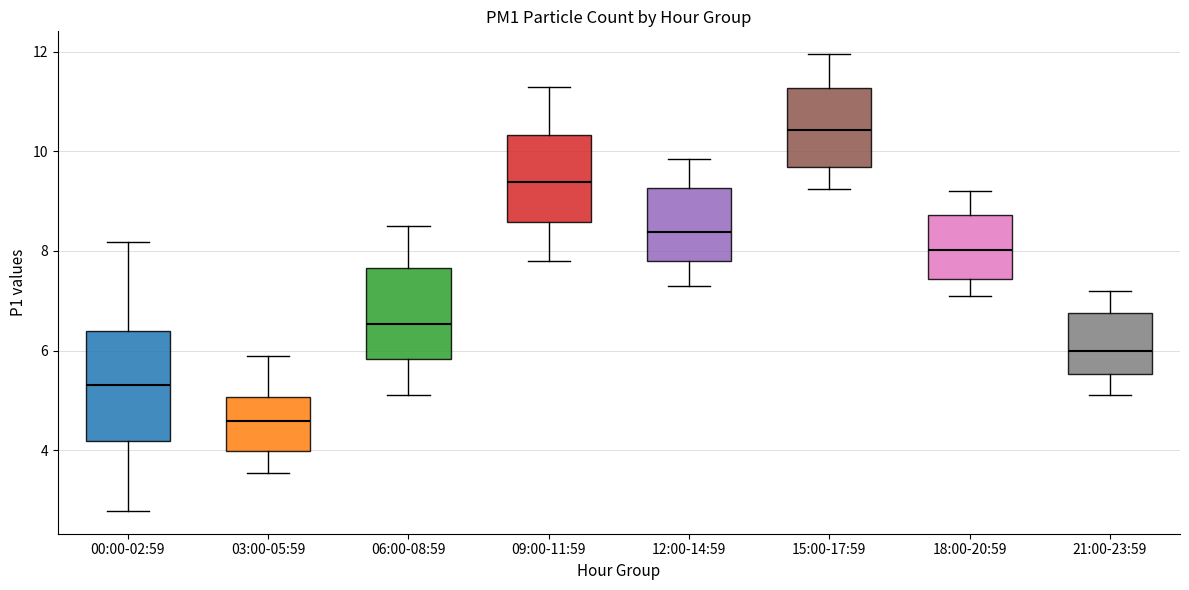

Reading left to right, read every box against the y-axis: the position of its median line, the range the box covers, and the ends of its whiskers. The values are not printed on the chart, so give them approximately, as read against the axis.

00:00-02:59: median 5.4, box 4.2 to 6.4, whiskers 2.8 to 8.2
03:00-05:59: median 4.6, box 4.0 to 5.0, whiskers 3.6 to 5.8
06:00-08:59: median 6.6, box 5.8 to 7.6, whiskers 5.2 to 8.6
09:00-11:59: median 9.4, box 8.6 to 10.4, whiskers 7.8 to 11.4
12:00-14:59: median 8.4, box 7.8 to 9.2, whiskers 7.4 to 9.8
15:00-17:59: median 10.4, box 9.6 to 11.2, whiskers 9.2 to 12.0
18:00-20:59: median 8.0, box 7.4 to 8.8, whiskers 7.2 to 9.2
21:00-23:59: median 6.0, box 5.6 to 6.8, whiskers 5.2 to 7.2